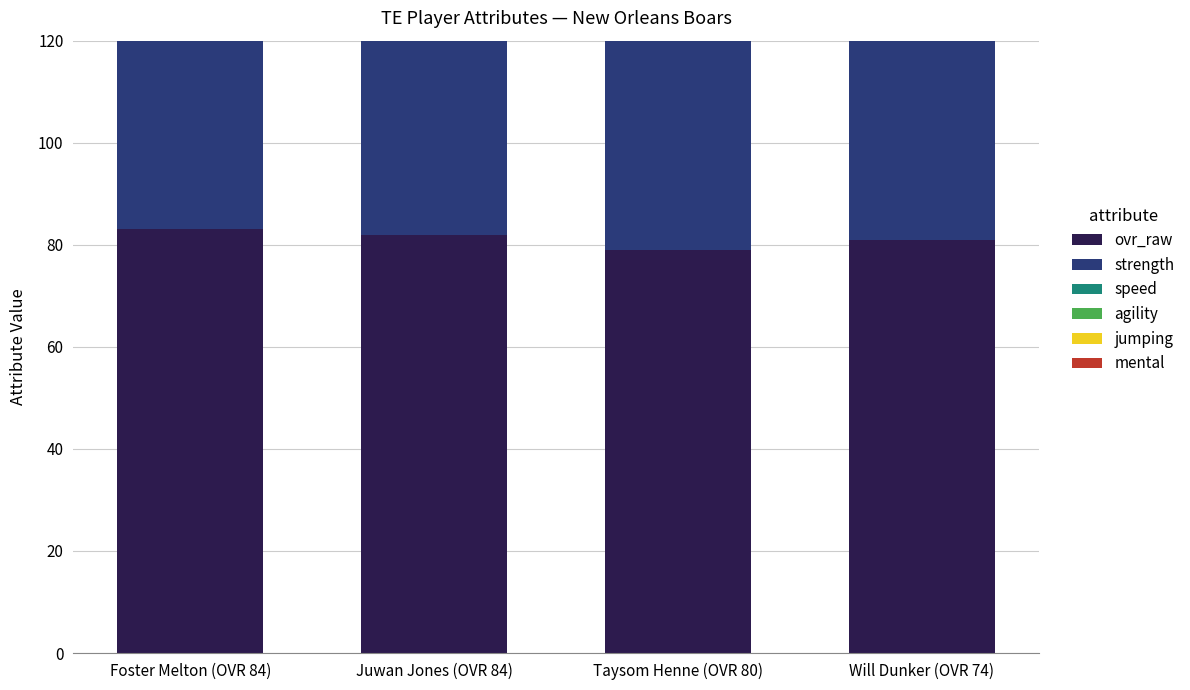

List the series in order of their peak value, highest first.

speed, ovr_raw, strength, mental, agility, jumping